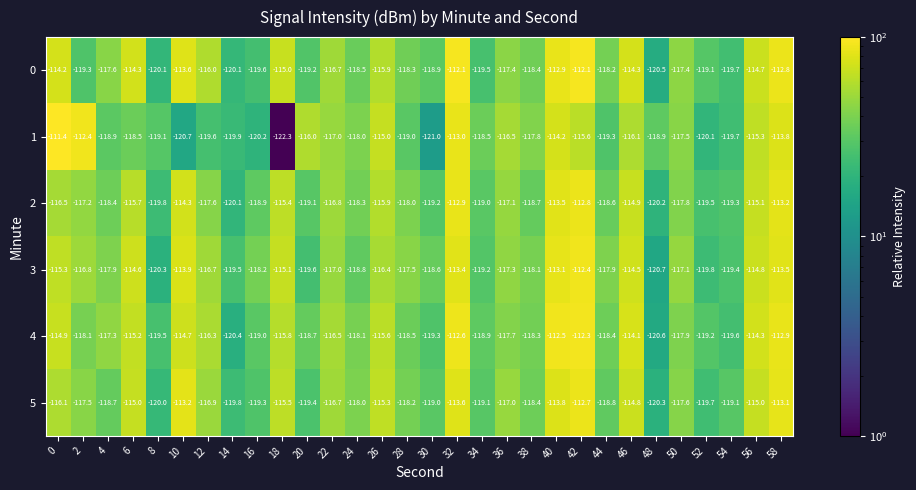

How many distinct data groups are displayed?

6